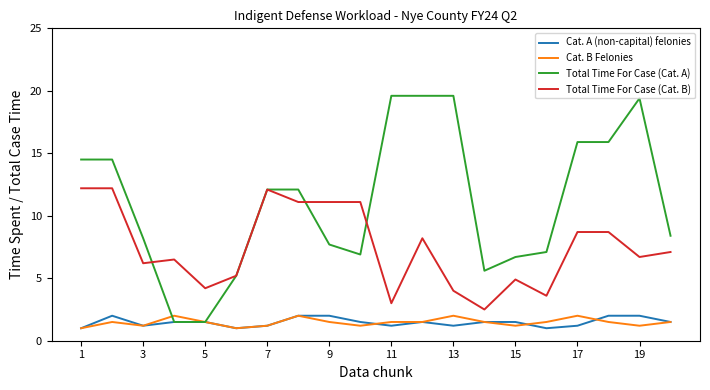

What is the highest value of the Cat. B Felonies series?

2.0